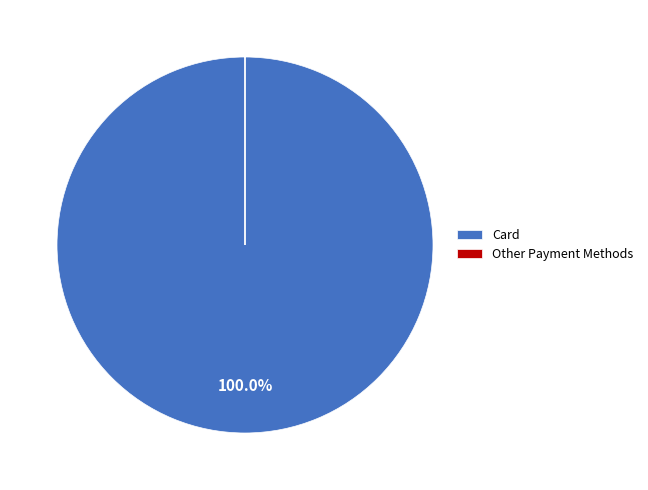

What is the largest slice in the pie chart?

Card